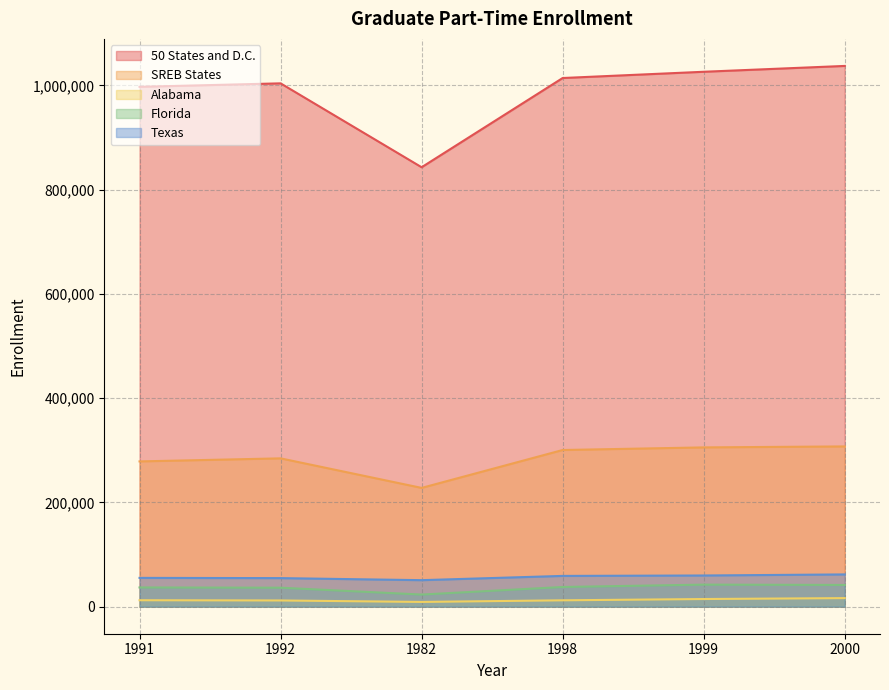

At which category does the chart reach its peak across all series?

2000